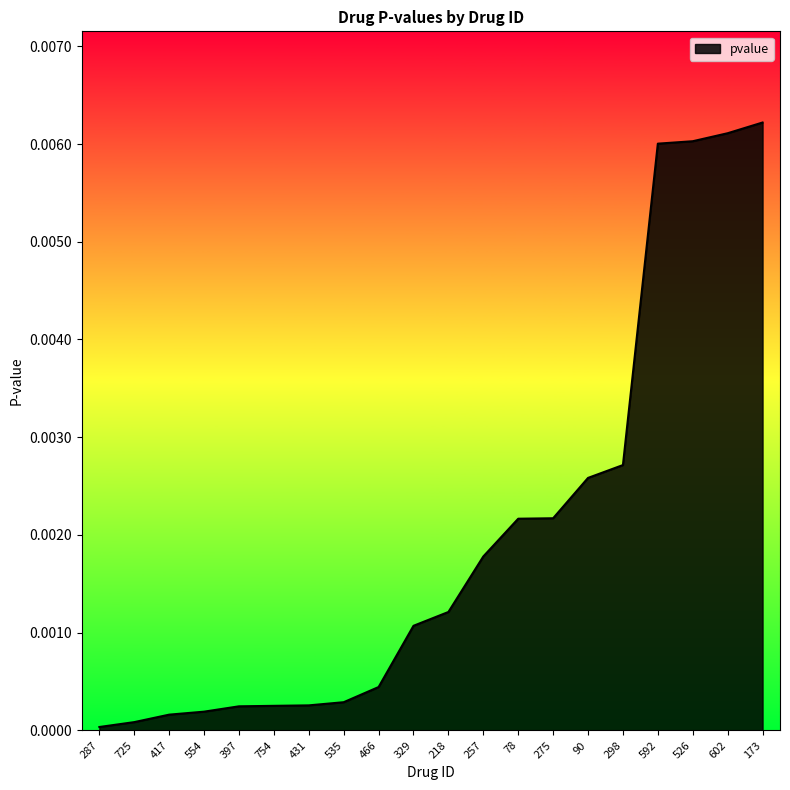

The chart shows a value of 0.0 at 554. True or false?

True